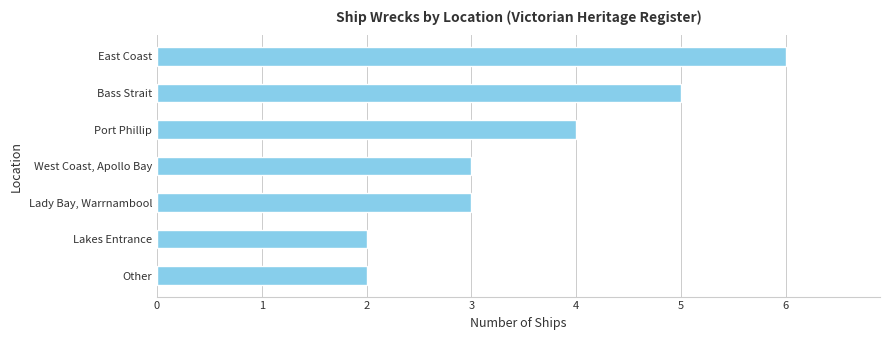

How many values are between 2 and 5?

6